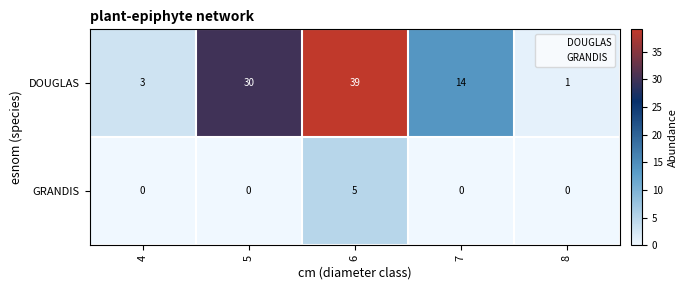

Which series changed the most between 5 and 8?

DOUGLAS